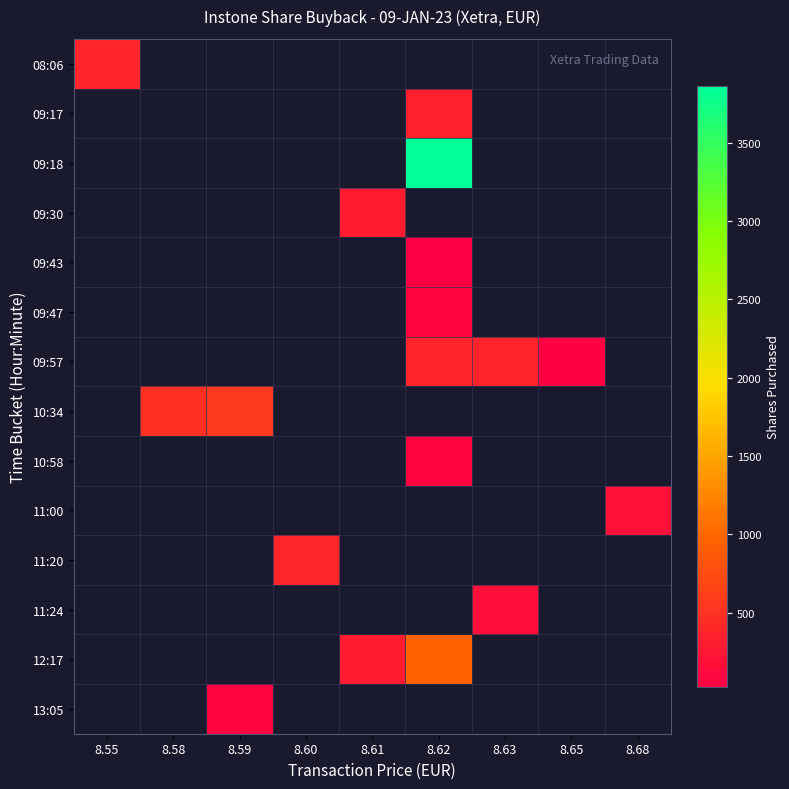

List the series in order of their peak value, highest first.

09:18, 12:17, 10:34, 11:20, 09:57, 08:06, 09:17, 09:30, 11:00, 11:24, 13:05, 10:58, 09:47, 09:43